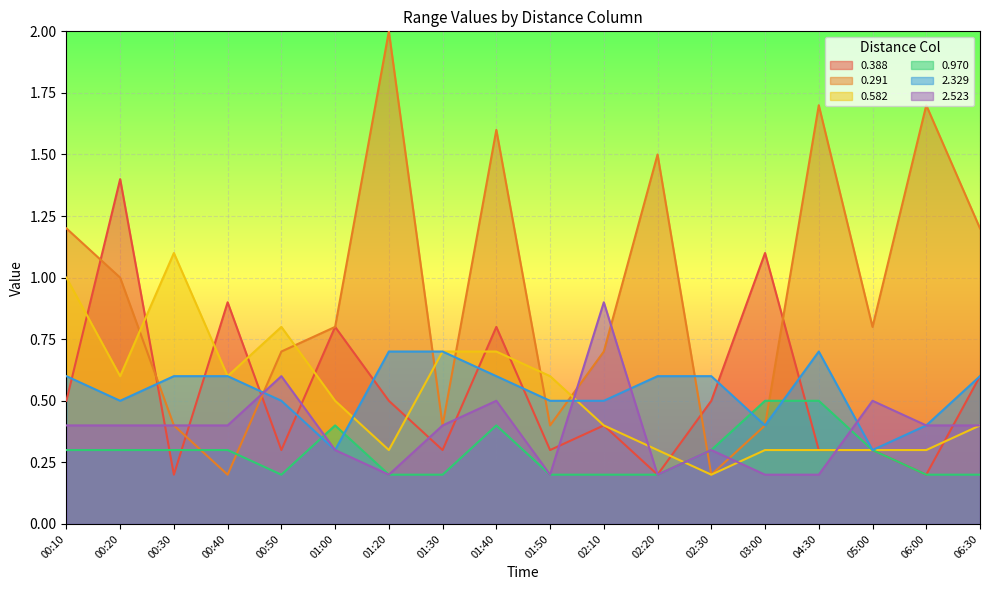

List the labels in order of 0.582 value, largest first.

00:30, 00:10, 00:50, 01:30, 01:40, 00:20, 00:40, 01:50, 01:00, 02:10, 06:30, 01:20, 02:20, 03:00, 04:30, 05:00, 06:00, 02:30